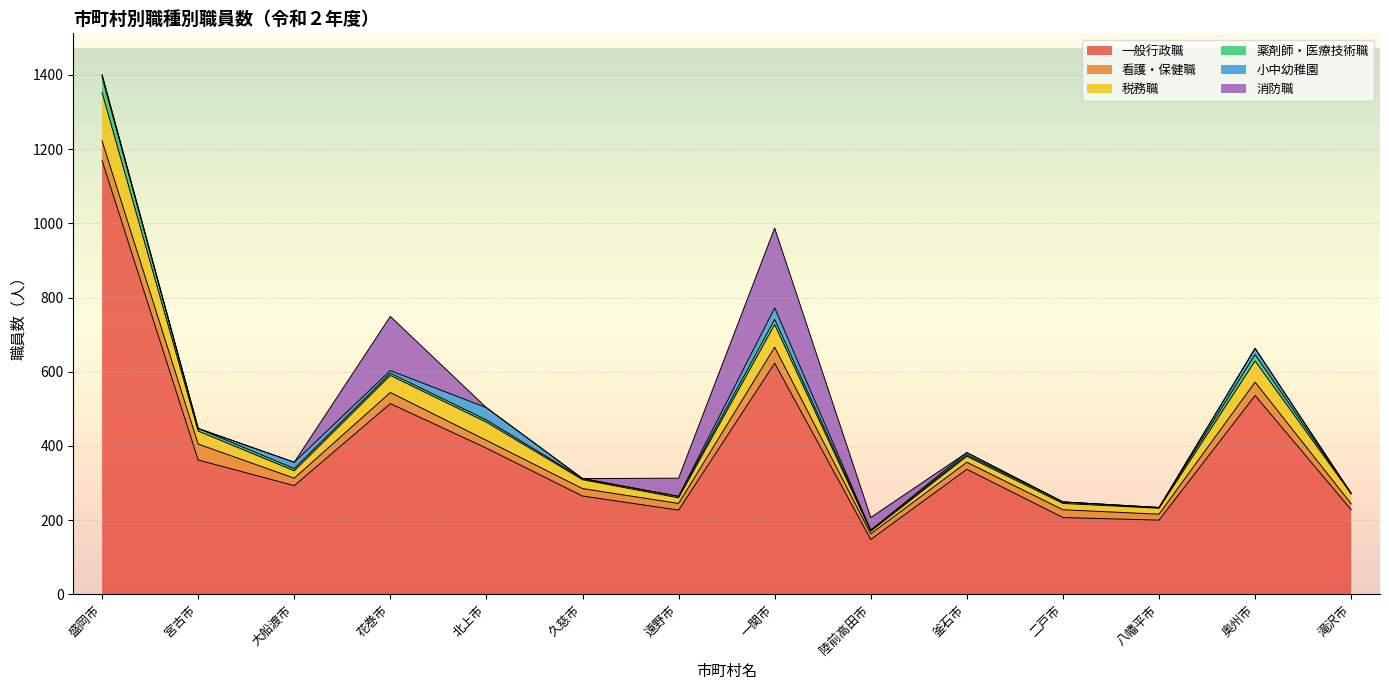

Which series has the largest total across all categories?

一般行政職